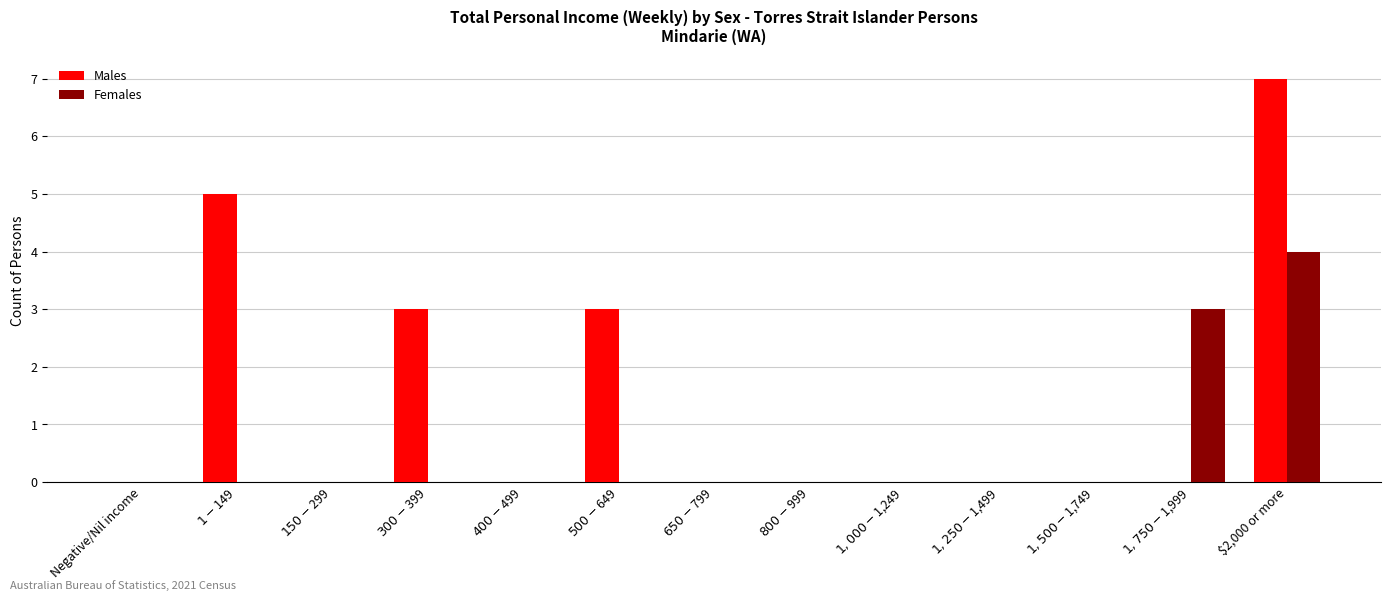

Reading left to right, list all the values displayed in this chart.

Males: 0	5	0	3	0	3	0	0	0	0	0	0	7
Females: 0	0	0	0	0	0	0	0	0	0	0	3	4